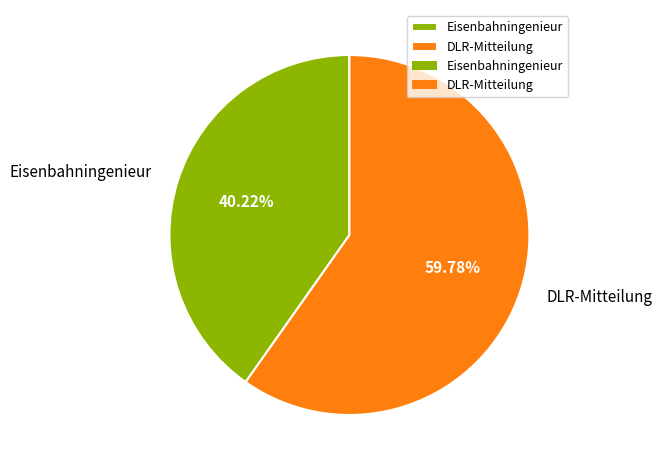

Is there any slice that represents more than half of the pie?

Yes